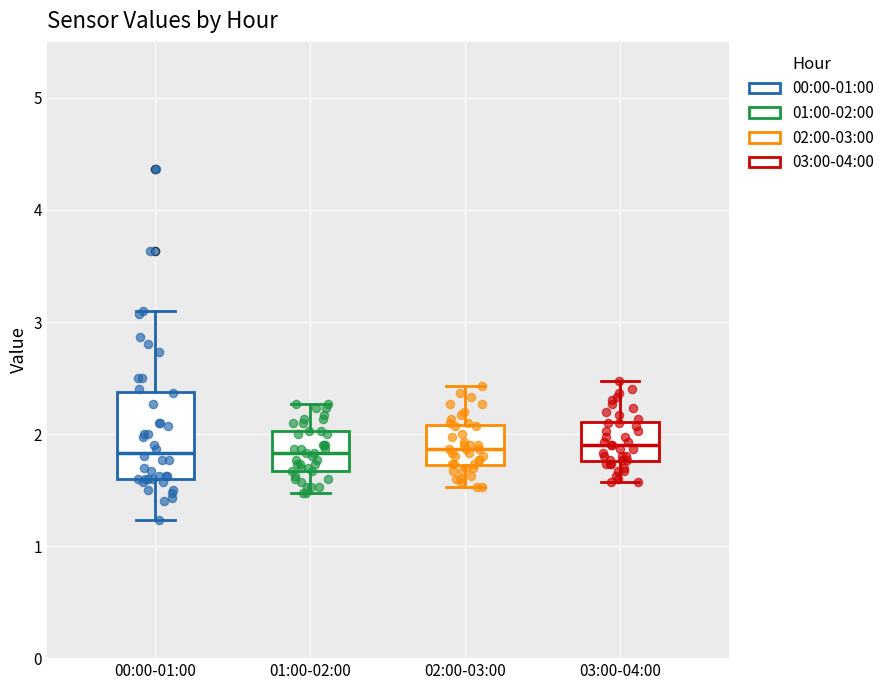

Reading left to right, read every box against the y-axis: the position of its median line, the range the box covers, and the ends of its whiskers. The values are not printed on the chart, so give them approximately, as read against the axis.

00:00-01:00: median 1.8, box 1.6 to 2.4, whiskers 1.2 to 3.1
01:00-02:00: median 1.8, box 1.7 to 2.0, whiskers 1.5 to 2.3
02:00-03:00: median 1.9, box 1.7 to 2.1, whiskers 1.5 to 2.4
03:00-04:00: median 1.9, box 1.8 to 2.1, whiskers 1.6 to 2.5